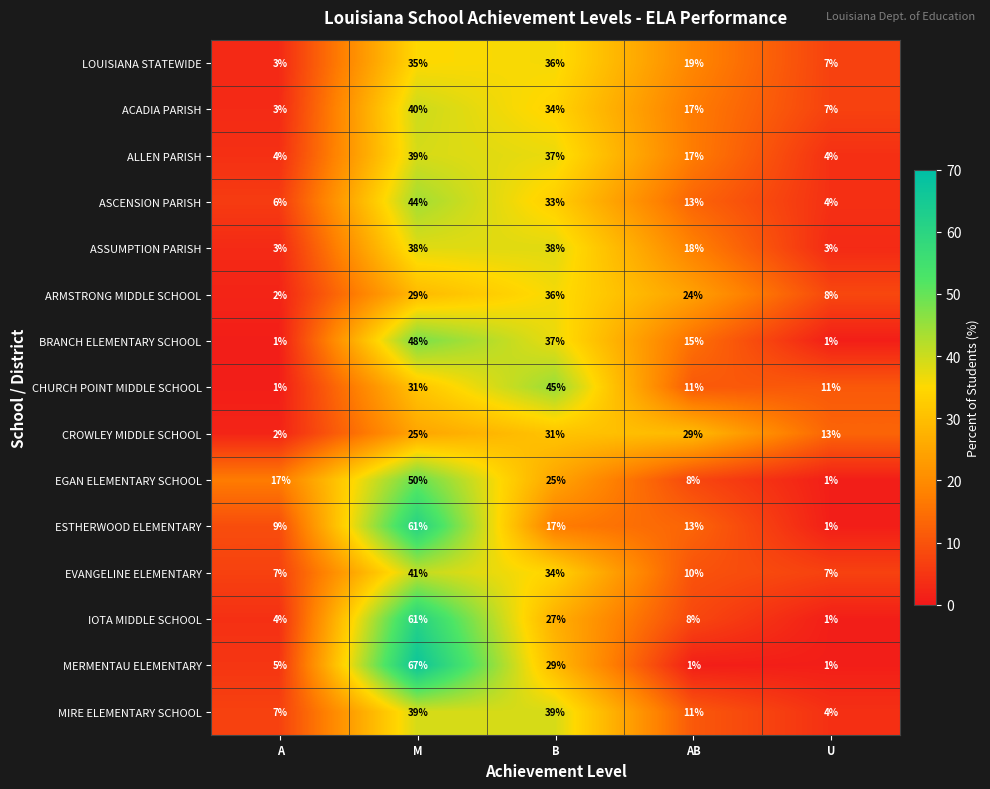

What is the difference between the ARMSTRONG MIDDLE SCHOOL values at AB and B?

12